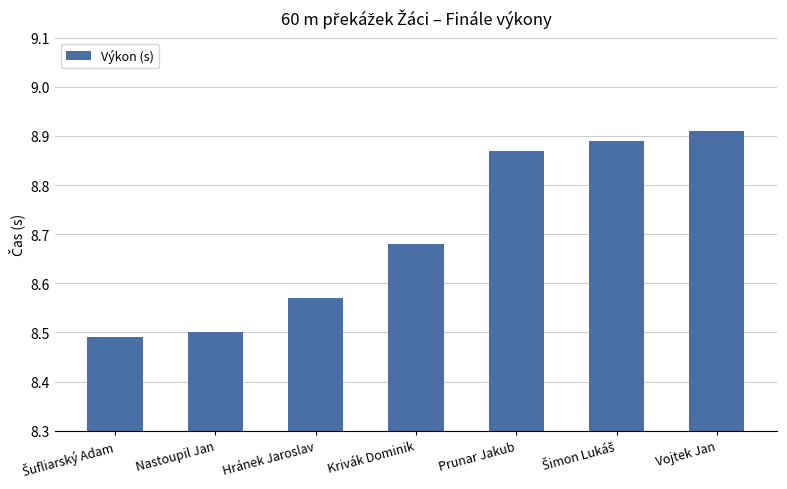

How many values are between 8 and 9?

7